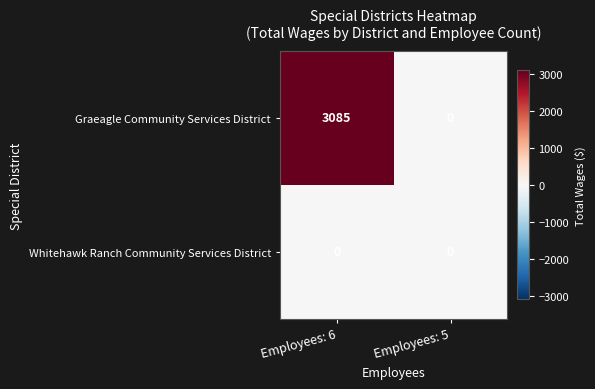

What is the difference between the maximum and minimum values in the Graeagle Community Services District series?

3085